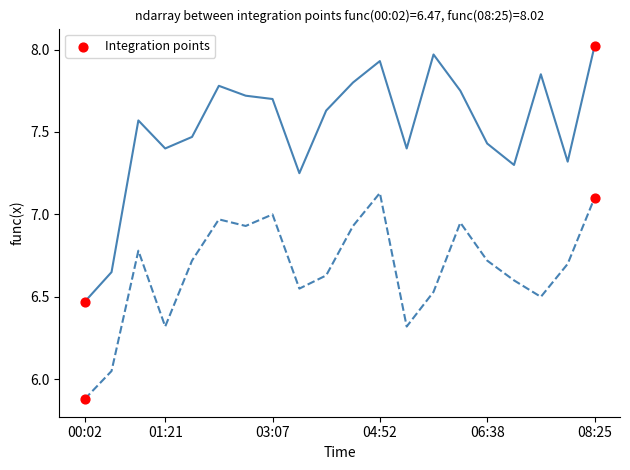

What is the smallest value displayed?

5.9